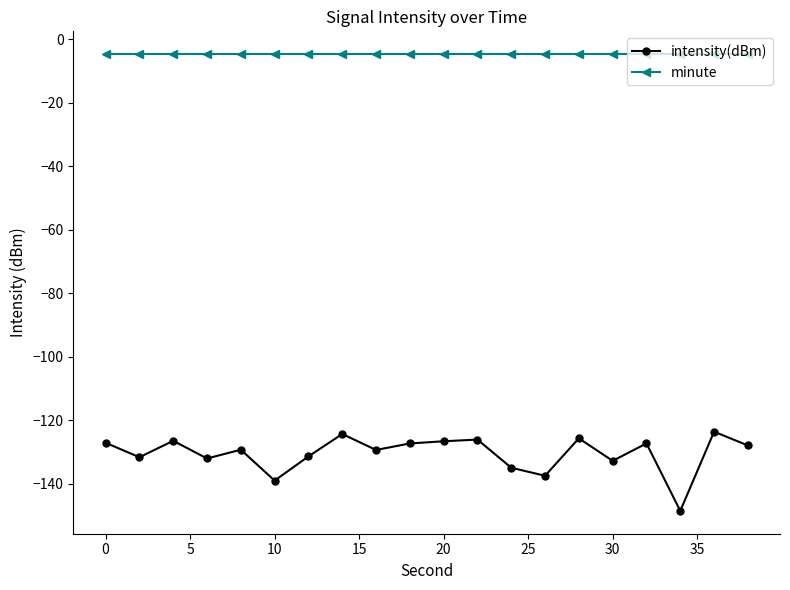

How many lines are shown in the chart?

2